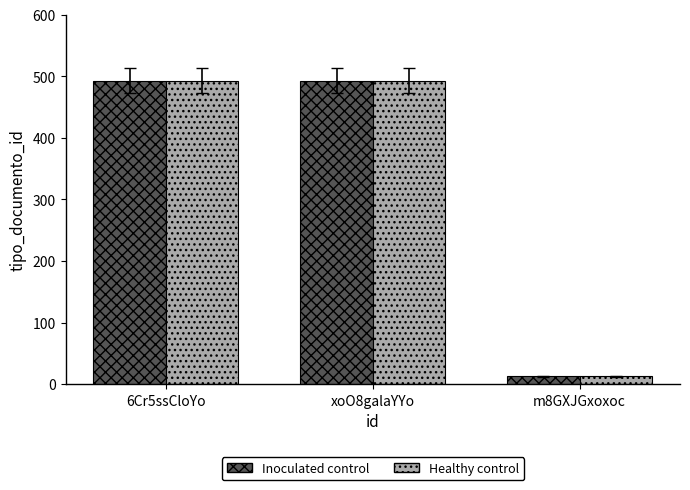

Which category has the lowest value across all series?

m8GXJGxoxoc